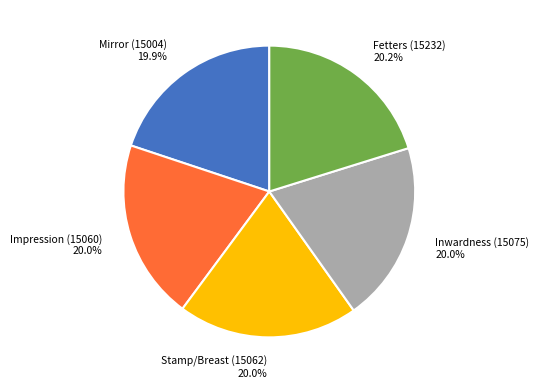

What is the ratio of the value at Mirror (15004) to the value at Impression (15060)?

1.0